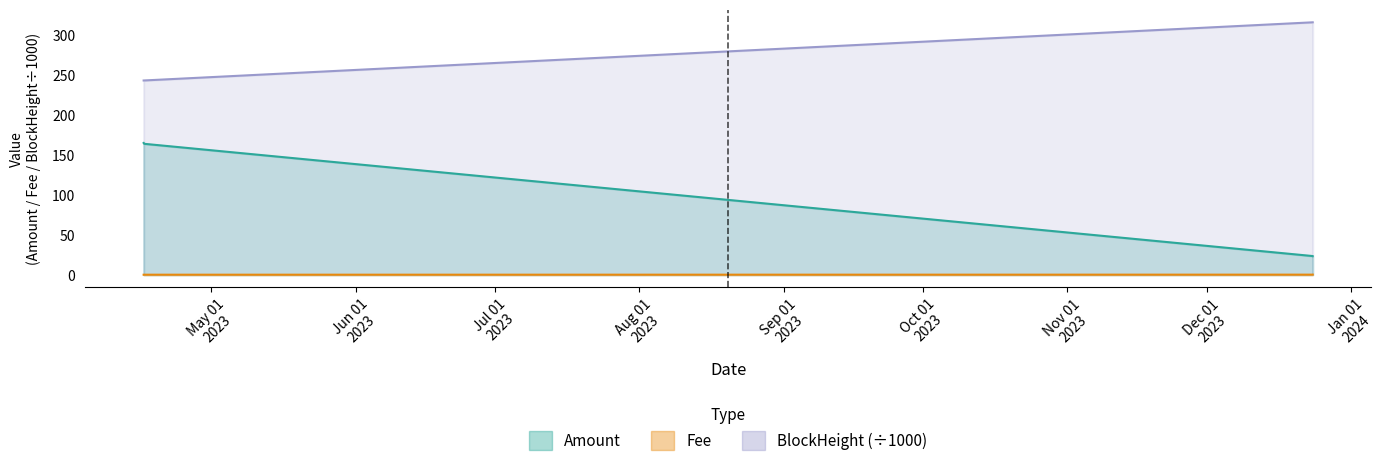

At which category is the sum across all series the highest?

2023-04-16 10:09:00